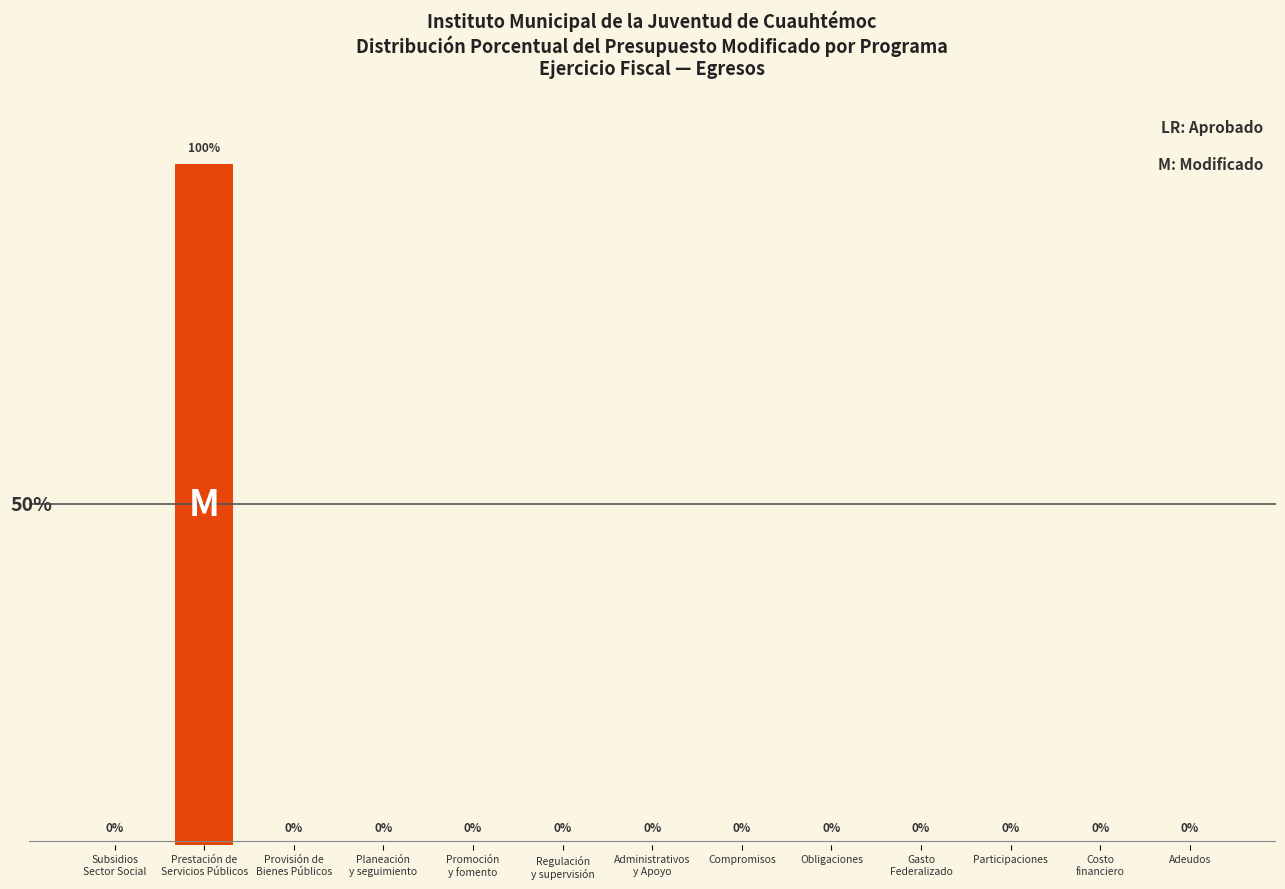

Are the bars horizontal?

No